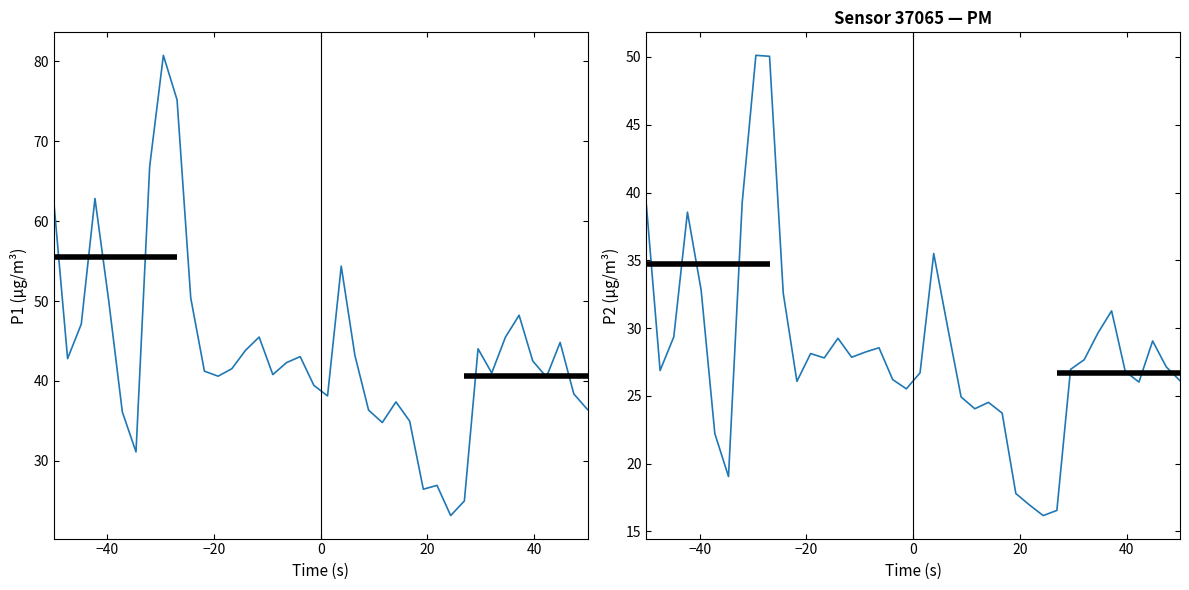

True or false: P2 has a value of 9.3 at 16.

False